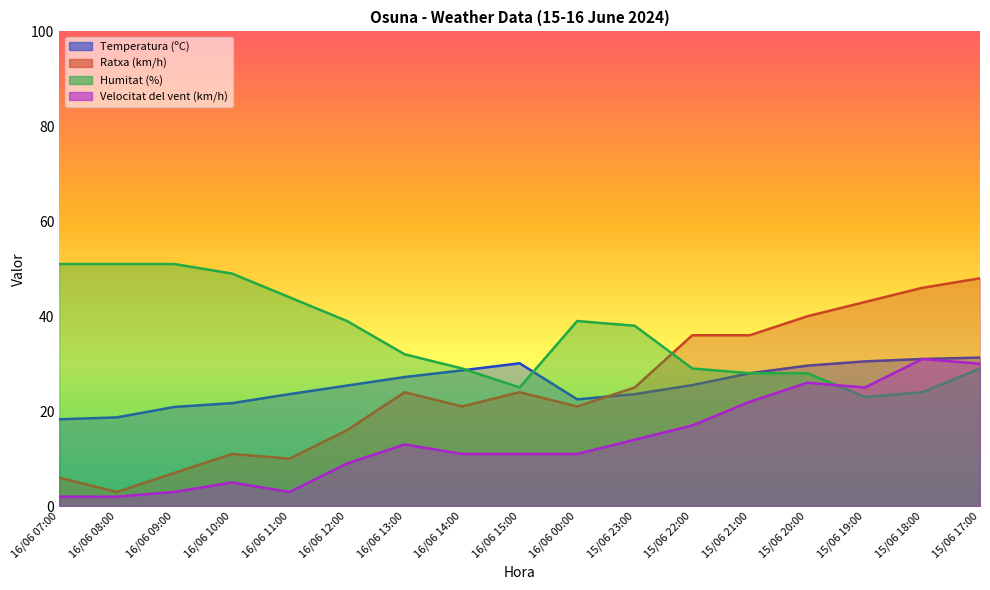

Reading right to left, transcribe all the data shown in this chart.

Temperatura (ºC): 31.3	31.0	30.5	29.6	28.0	25.5	23.6	22.5	30.1	28.6	27.2	25.4	23.6	21.7	20.9	18.7	18.3
Ratxa (km/h): 48.0	46.0	43.0	40.0	36.0	36.0	25.0	21.0	24.0	21.0	24.0	16.0	10.0	11.0	7.0	3.0	6.0
Humitat (%): 29.0	24.0	23.0	28.0	28.0	29.0	38.0	39.0	25.0	29.0	32.0	39.0	44.0	49.0	51.0	51.0	51.0
Velocitat del vent (km/h): 30.0	31.0	25.0	26.0	22.0	17.0	14.0	11.0	11.0	11.0	13.0	9.0	3.0	5.0	3.0	2.0	2.0